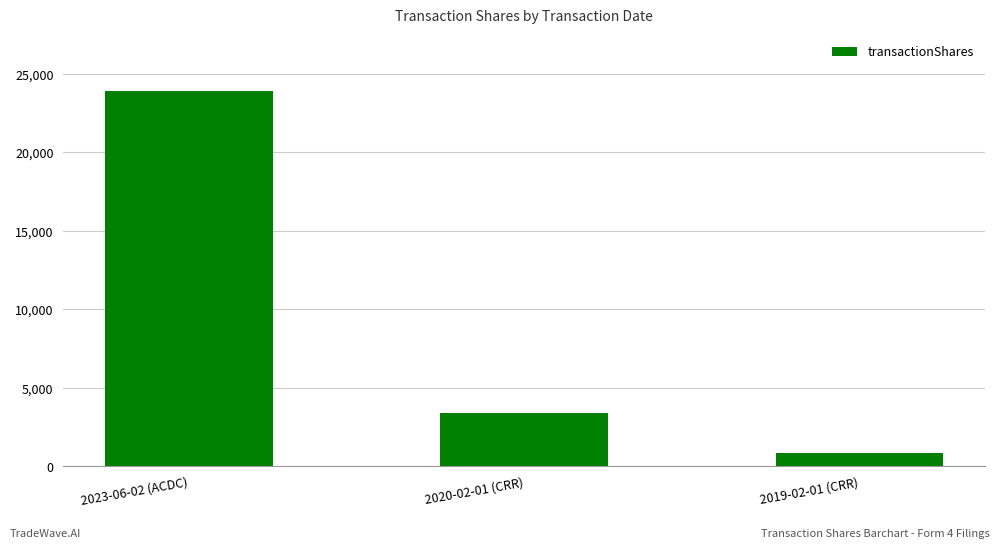

What is the value of the 1st bar from the left?

23918